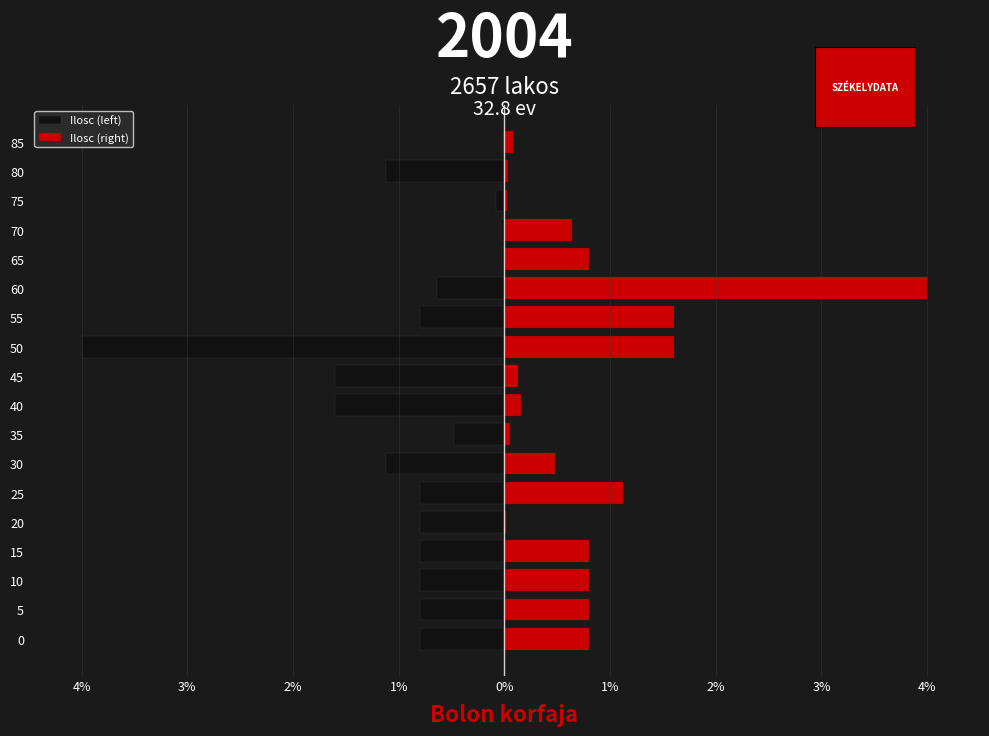

What are all the series names shown in the legend?

Ilosc (left), Ilosc (right)